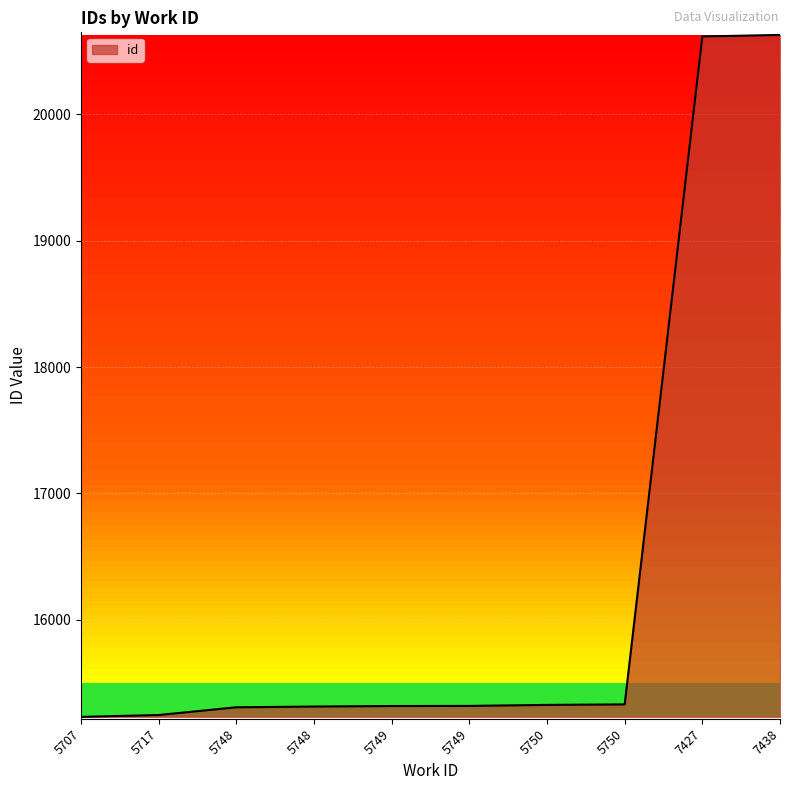

How many lines are shown in the chart?

1